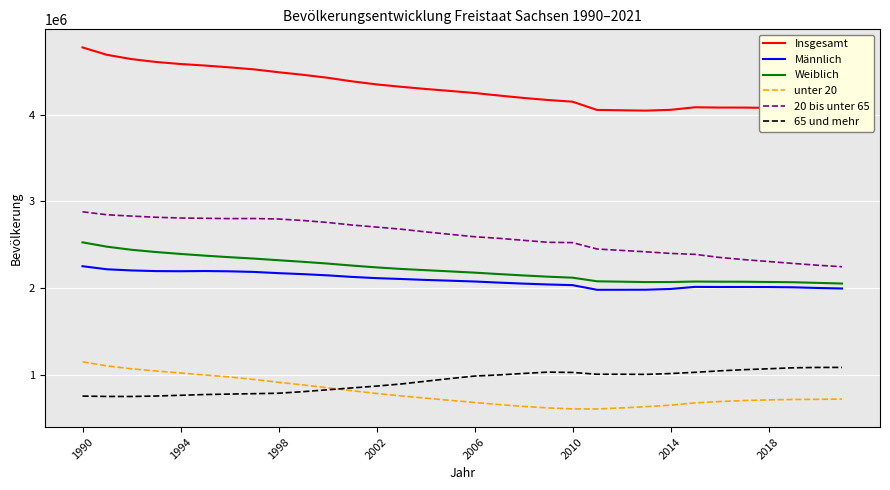

What is the lowest value of the unter 20 series?

602132